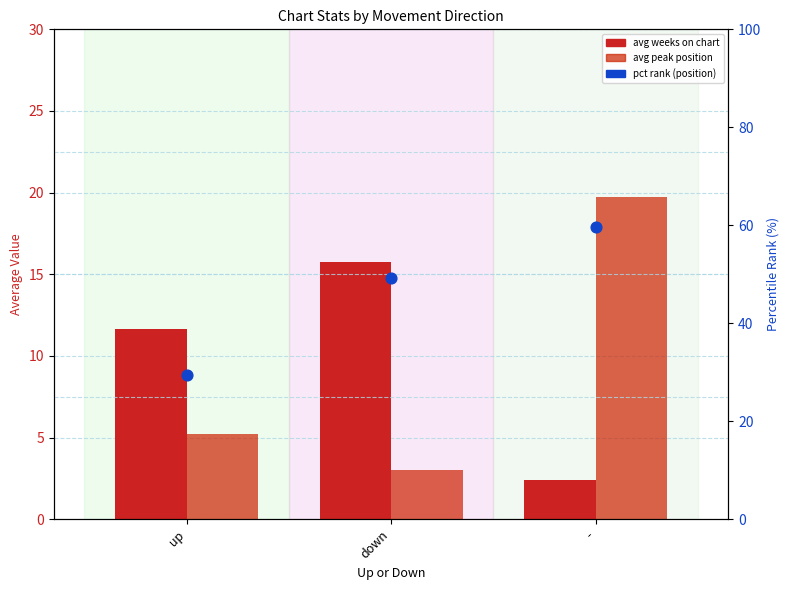

What are all the series names shown in the legend?

avg weeks on chart, avg peak position, pct rank (position)